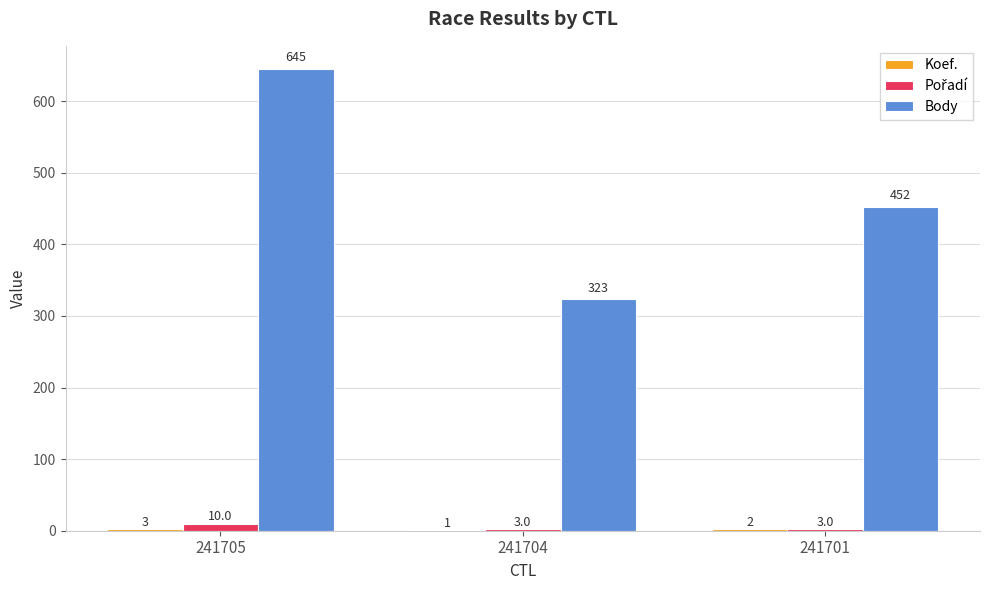

What is the maximum value shown in the chart?

645